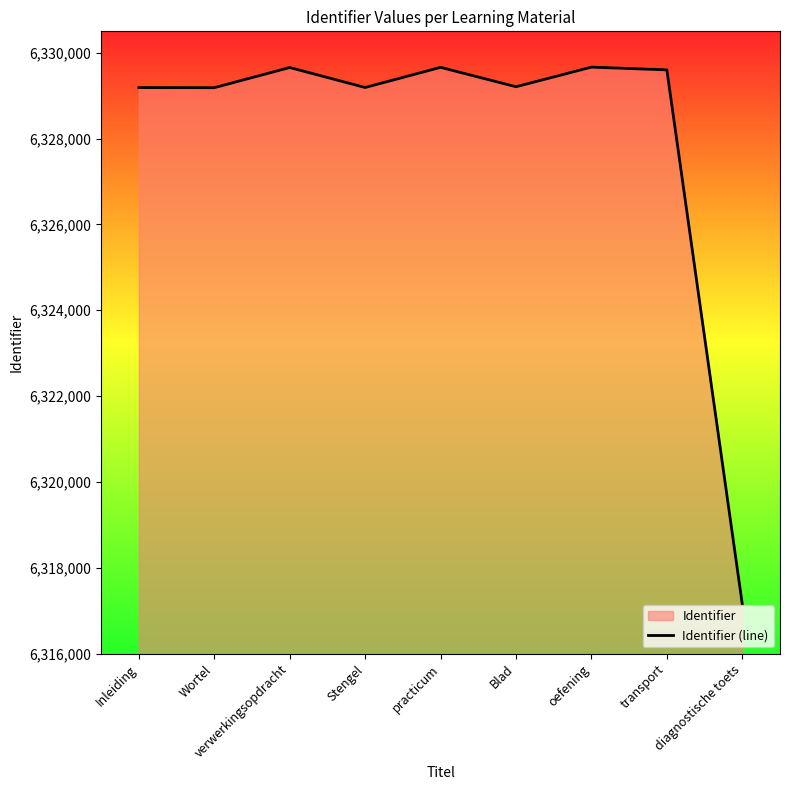

What is the greatest value displayed?

6329666